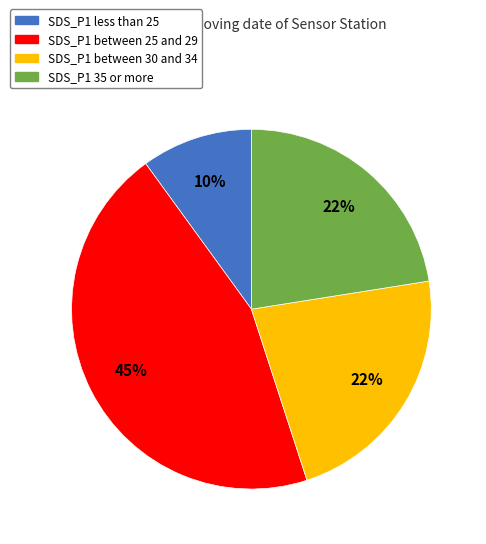

To the nearest percent, what is the difference between the largest and smallest slice percentages?

35%